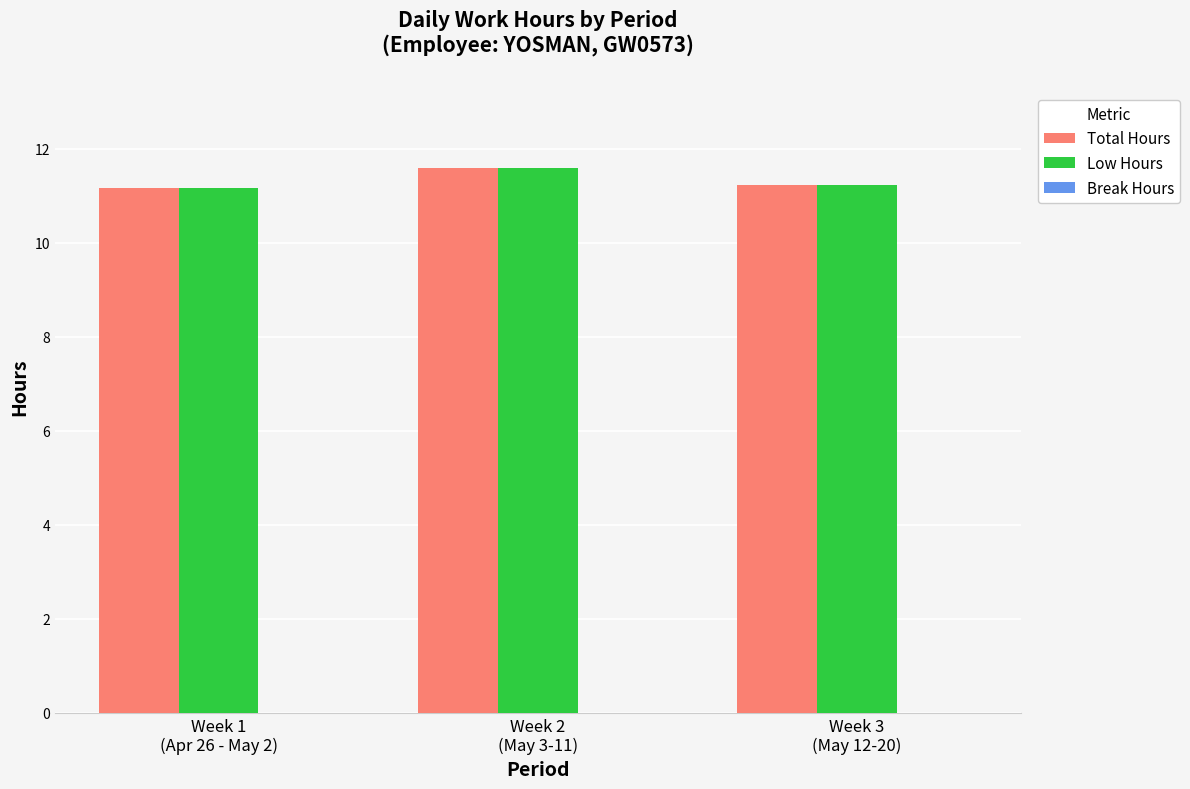

The value of Low Hours at Week 3
(May 12-20) is 11.2. True or false?

True